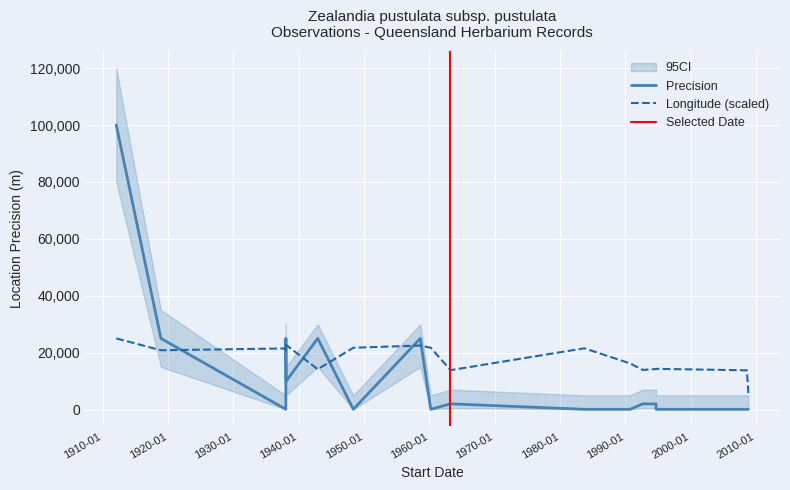

How many interior local peaks does the LocationPrecision series have?

3